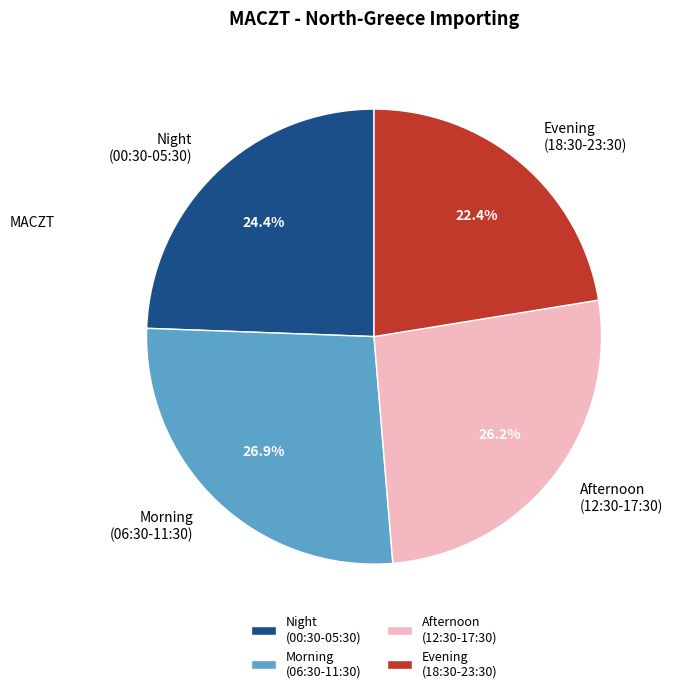

To the nearest percent, what is the average slice percentage?

25%